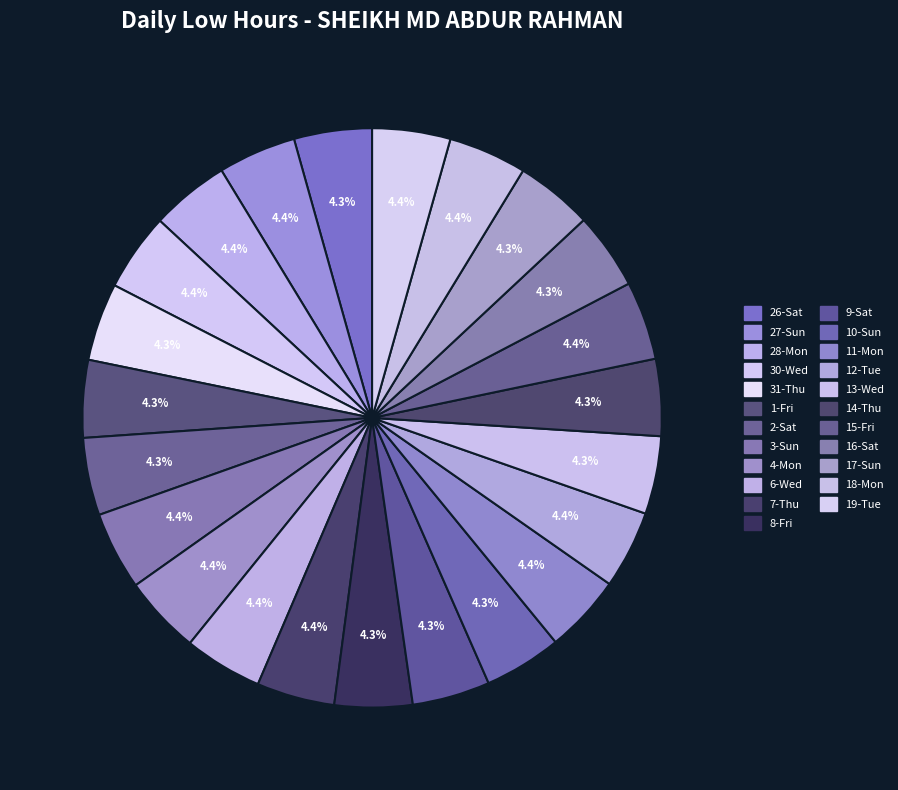

Does 15-Fri account for over 50% of the chart?

No